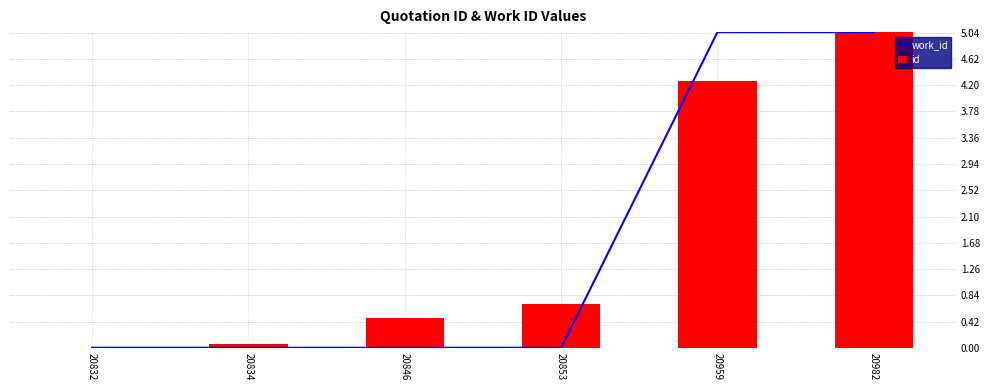

How many positive values does the work_id series have?

2